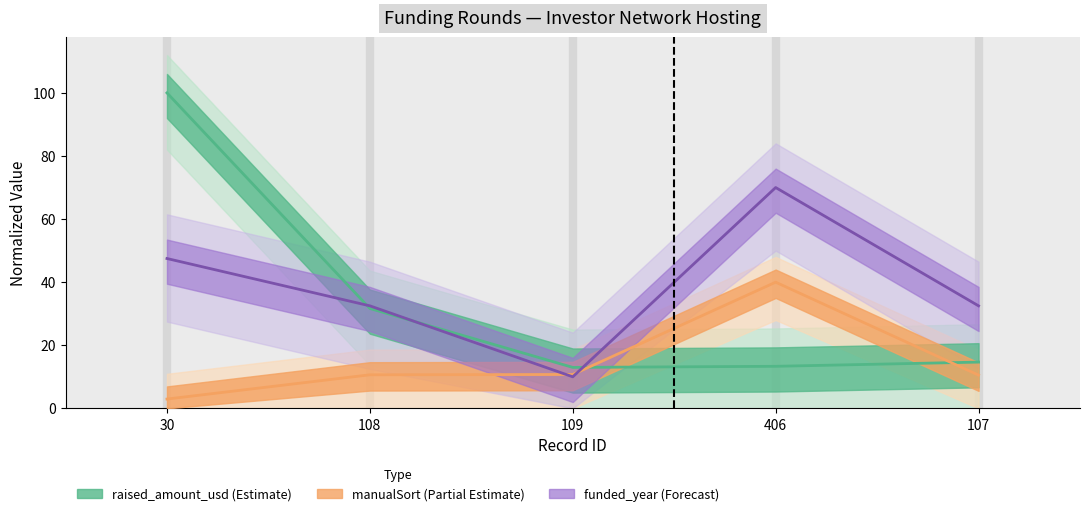

What is the label of the 2nd point from the right?

406